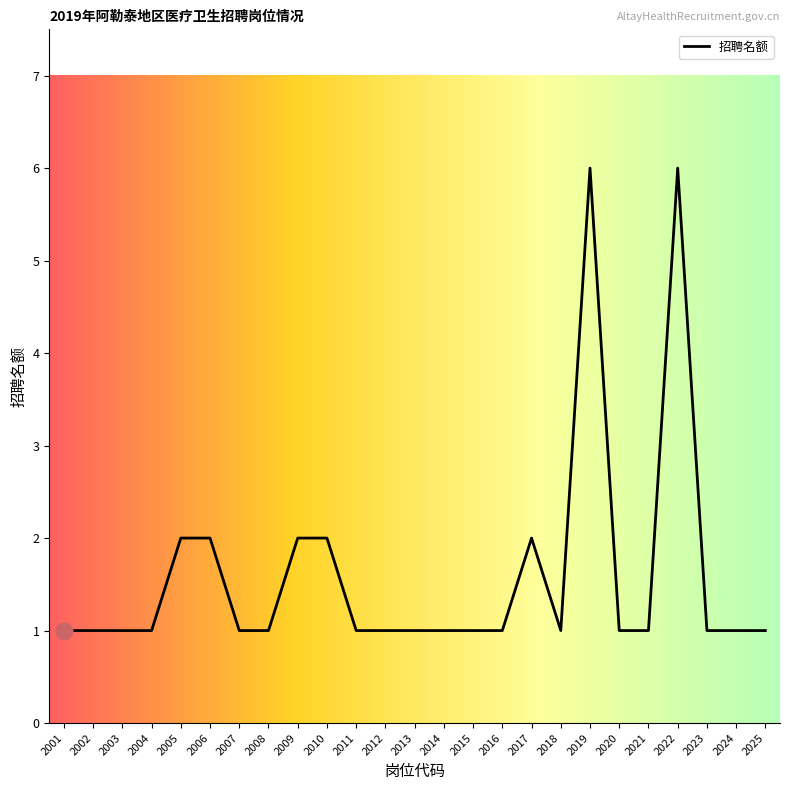

The chart shows a value of 0 at 2020. True or false?

False